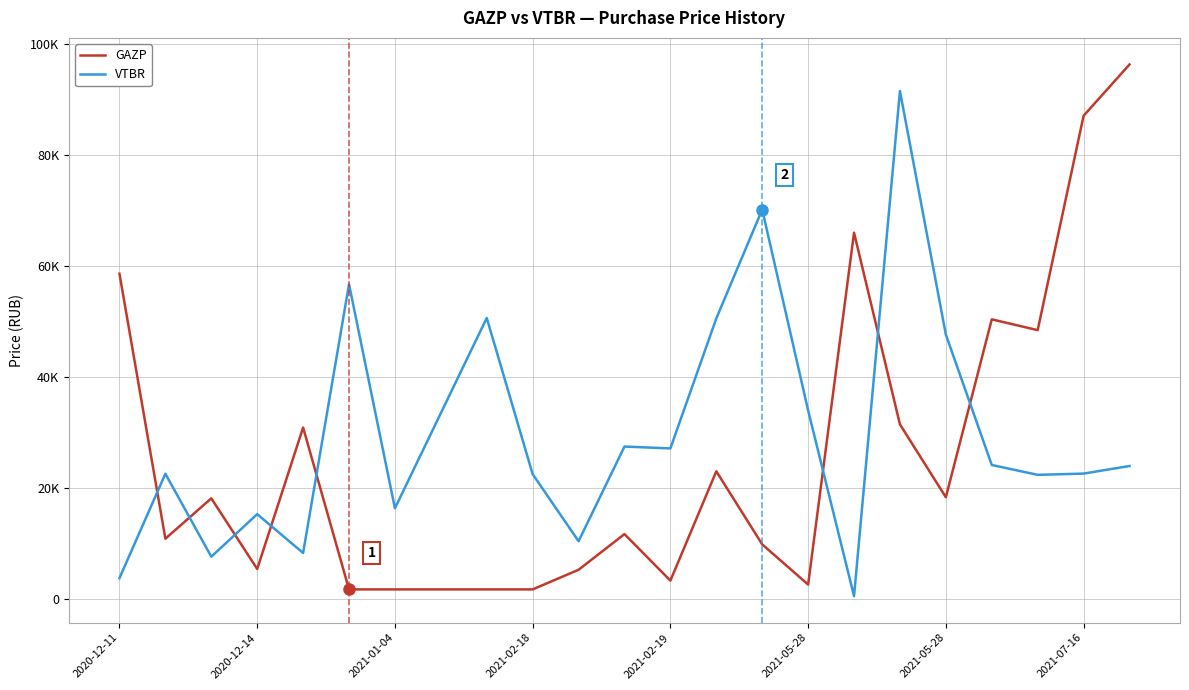

Is this an area chart (filled region under the line)?

No